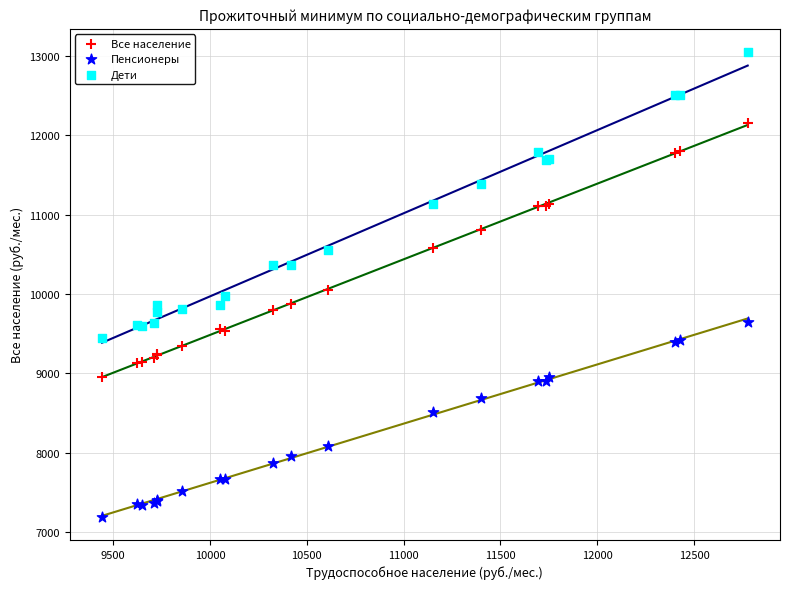

What is the X range (max minus min) for the scatter plot?

3335